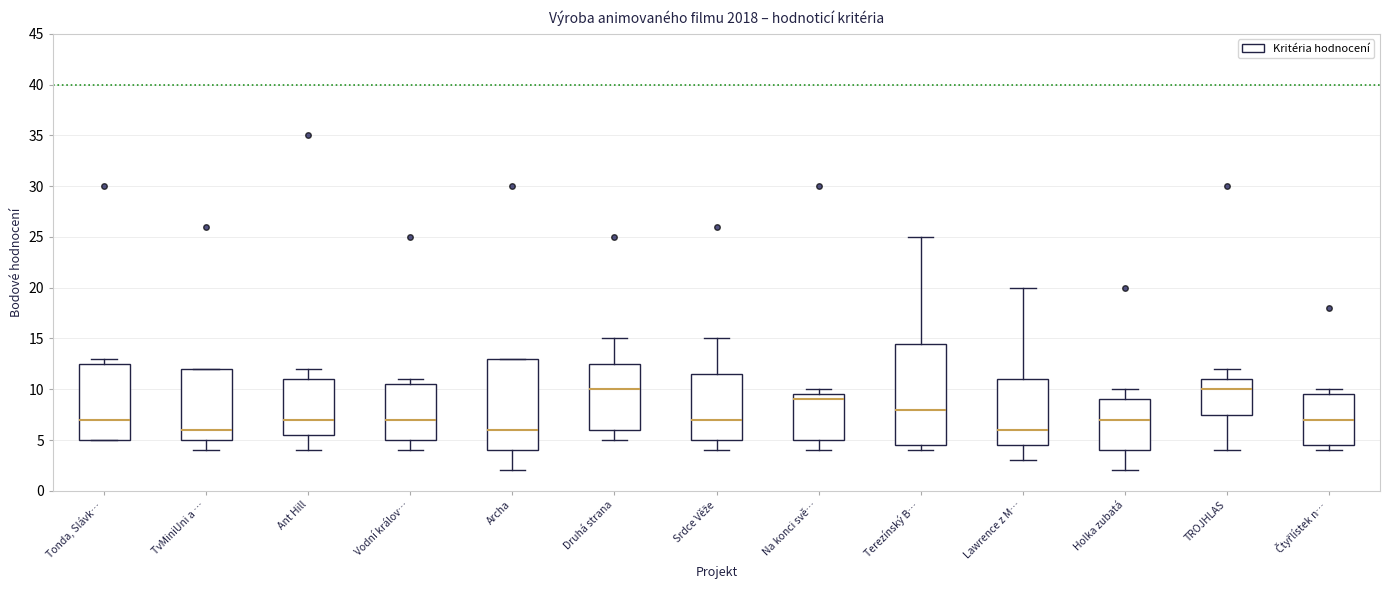

Which box is the tallest, from its lower edge to its upper edge?

Terezínský B…